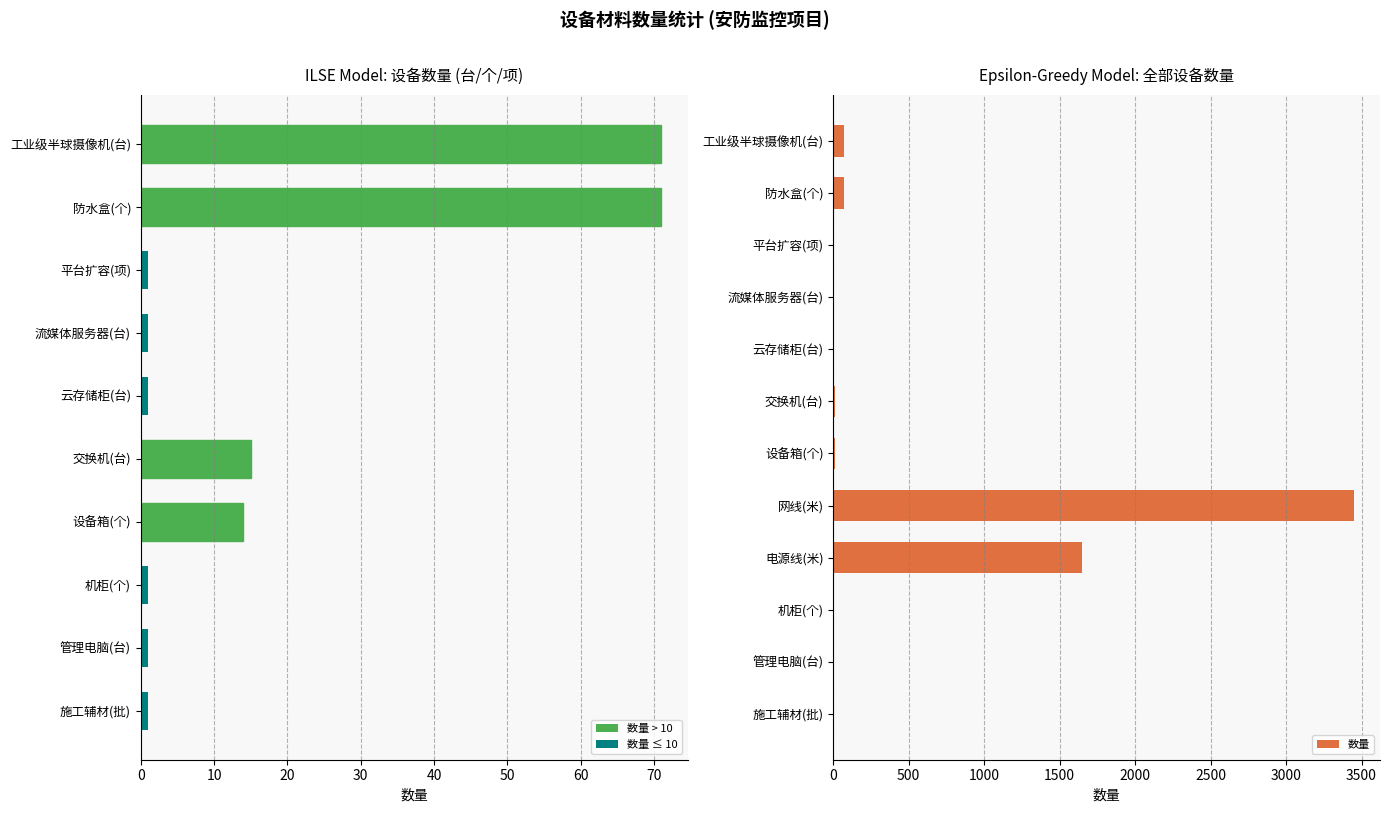

Between 流媒体服务器(台) and 施工辅材(批), which is larger?

流媒体服务器(台)